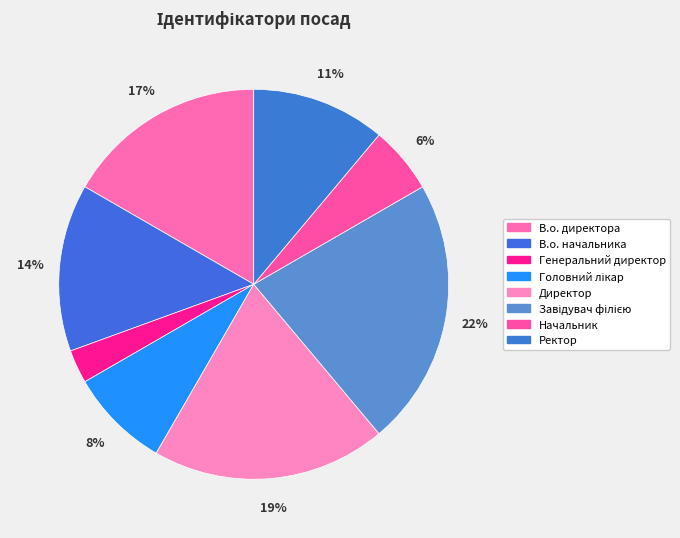

How many segments does this pie chart have?

8